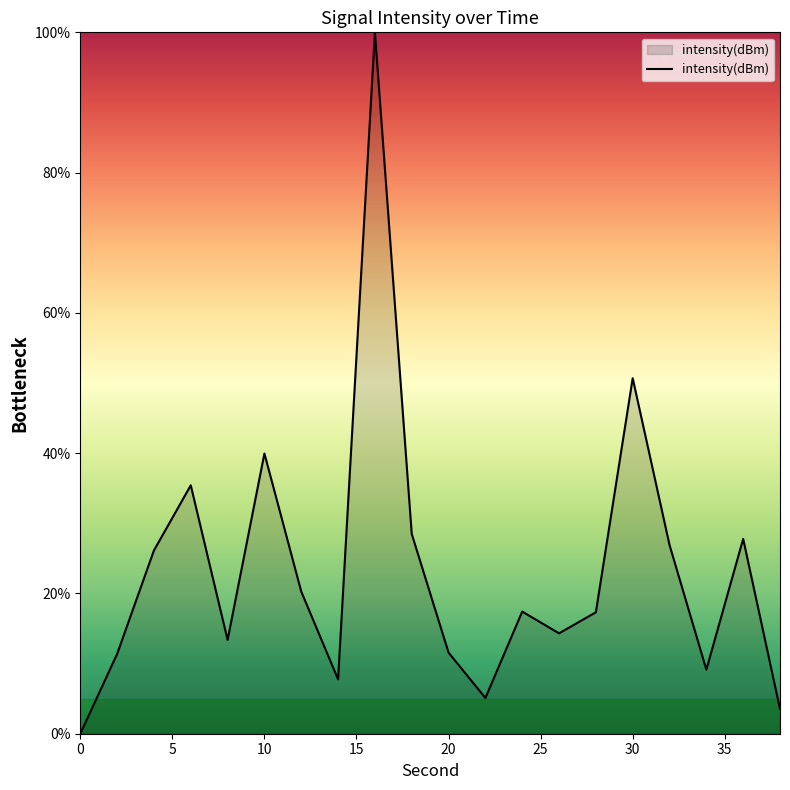

What is the difference between the maximum and minimum values?

100.0